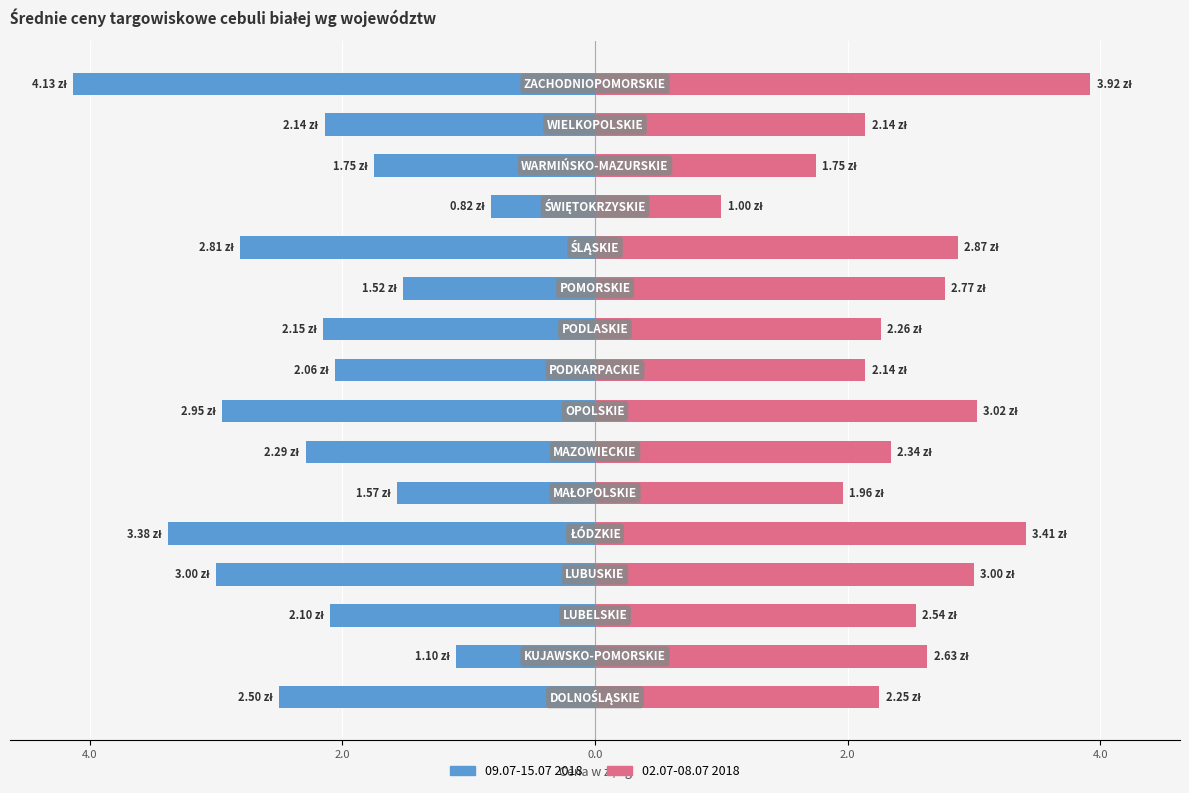

Which series has the largest total across all categories?

02.07-08.07 2018